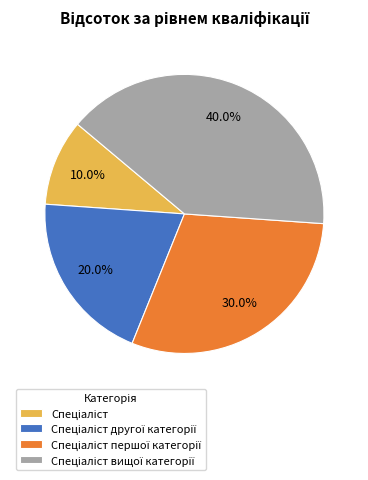

Is there a majority slice in this chart?

No